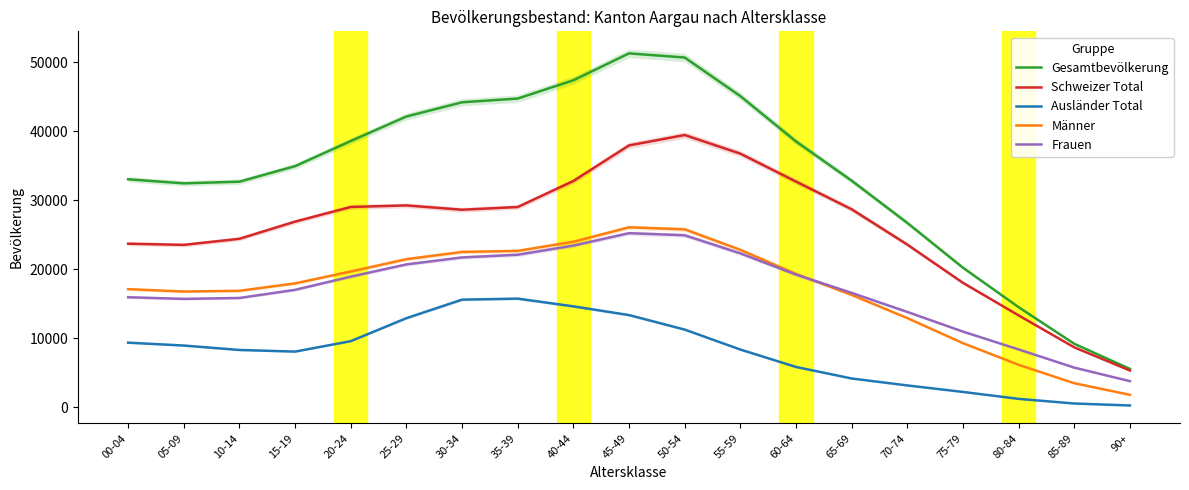

In Männer, how many points are lower than both neighbors (excluding endpoints)?

1